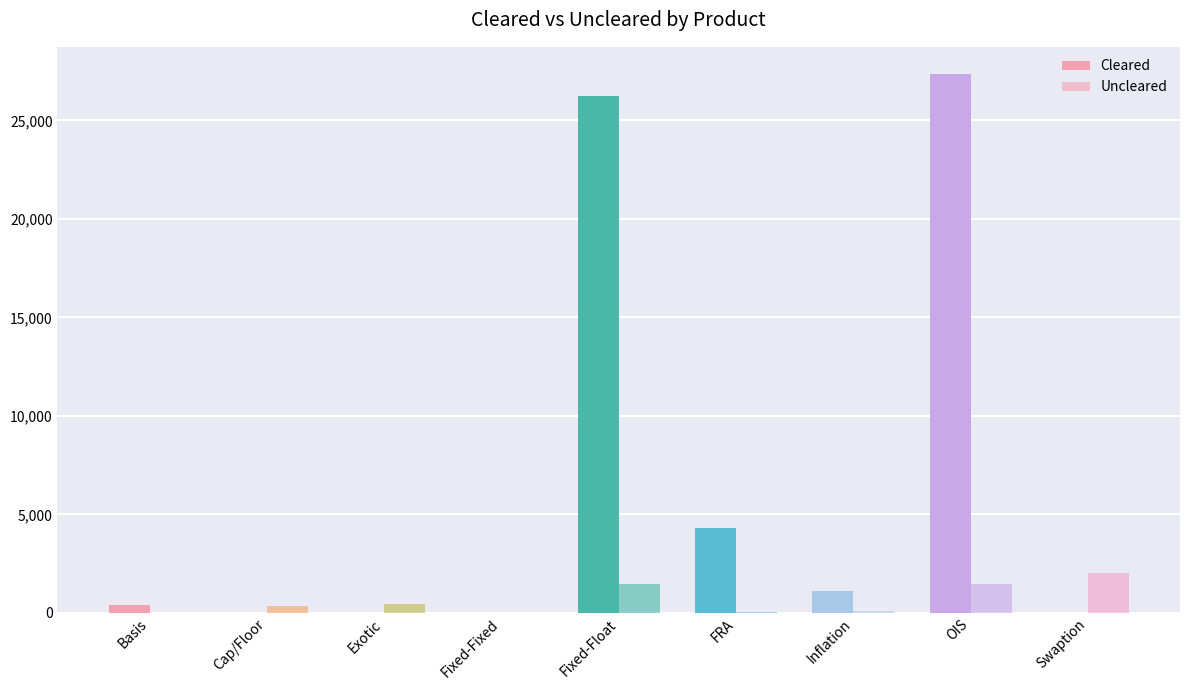

List the series in order of their peak value, lowest first.

Uncleared, Cleared